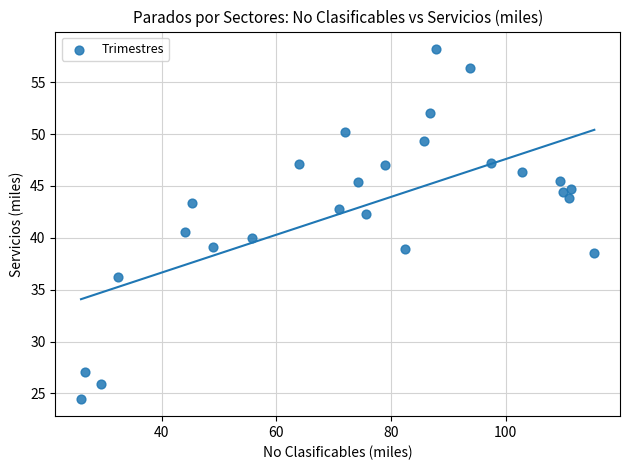

What Y value in the scatter plot is closest to 41?

40.6